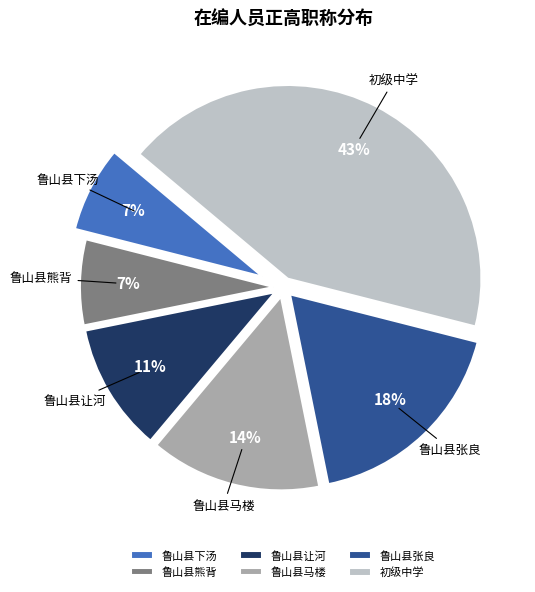

Does any single category account for the majority?

No